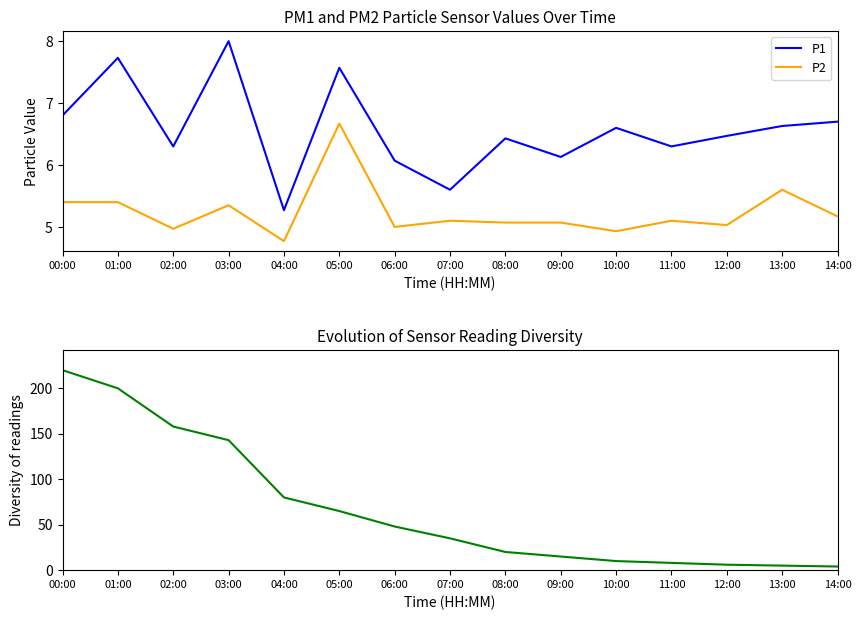

What is the label of the 5th point from the left?

04:00